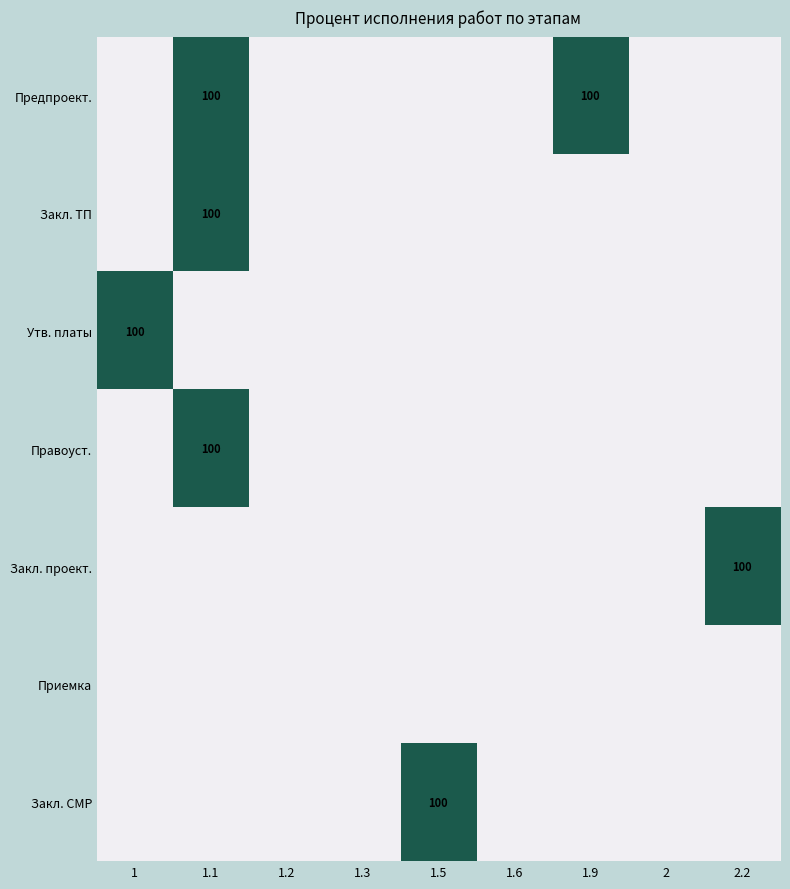

Is it true that Правоуст. equals 162 at 1.1?

False